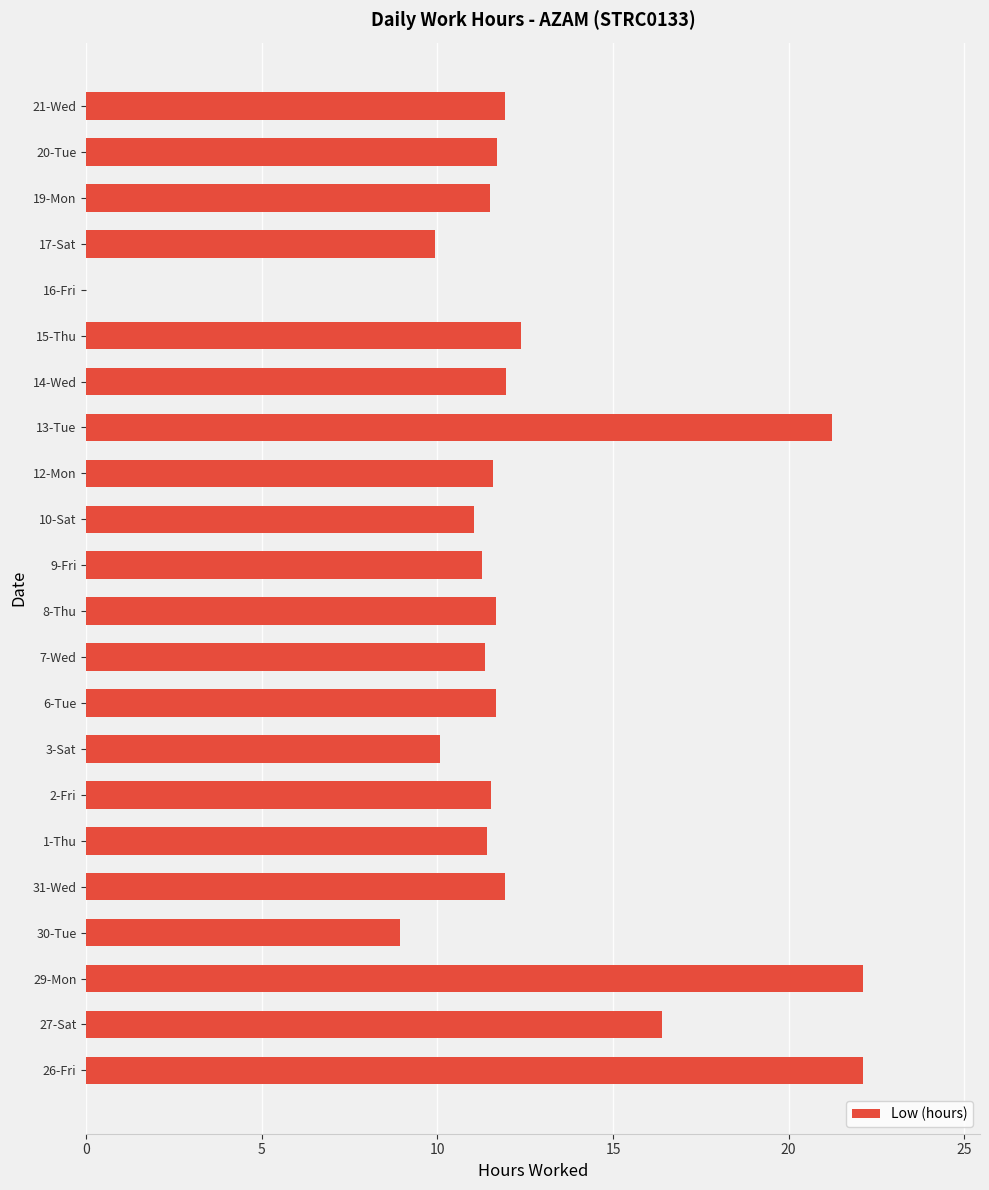

What is the change in value from 10-Sat to 16-Fri?

-11.0